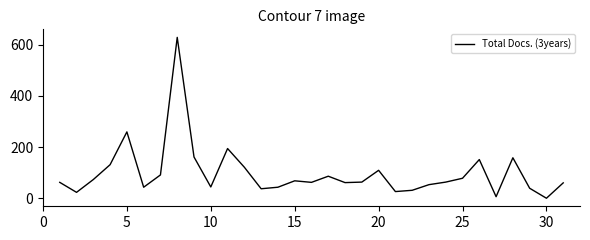

What is the maximum value shown in the chart?

628